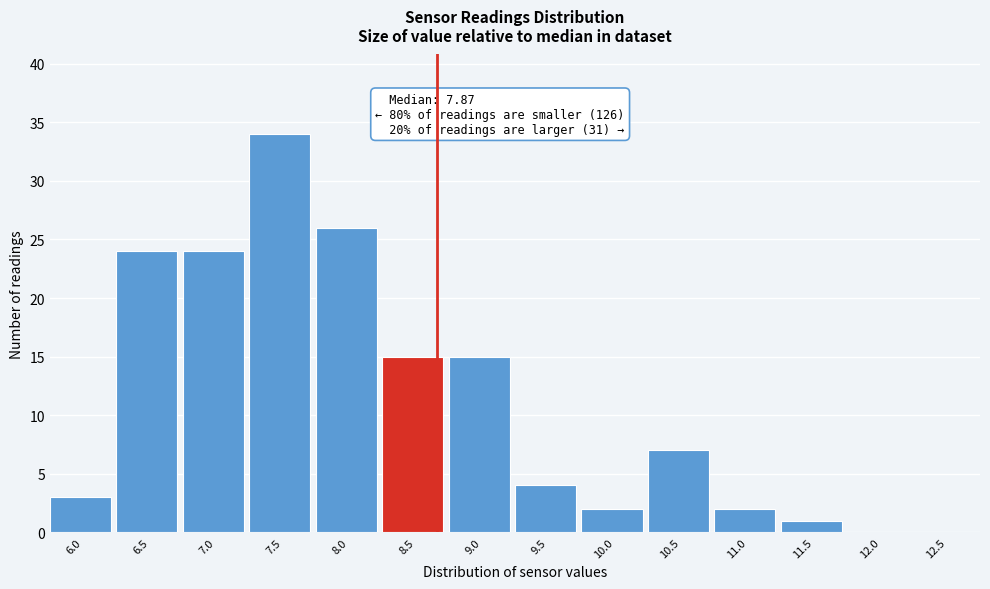

Reading left to right, extract all data points from this chart.

6.0=3	6.5=24	7.0=24	7.5=34	8.0=26	8.5=15	9.0=15	9.5=4	10.0=2	10.5=7	11.0=2	11.5=1	12.0=0	12.5=0